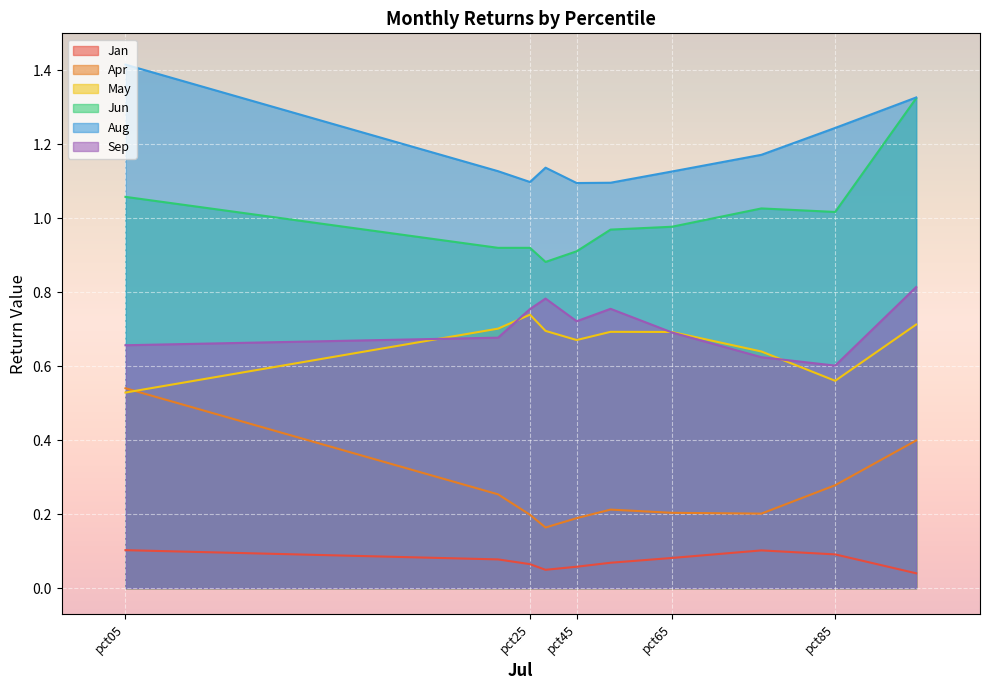

Which has a higher value, pct85 or pct15?

pct85